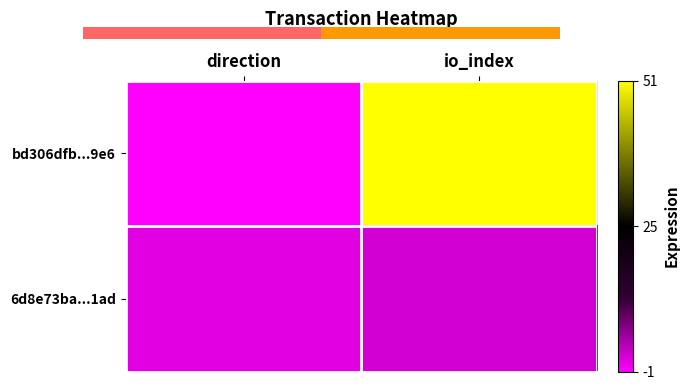

What is the sum of the bd306dfb...9e6 values at io_index and direction?

50